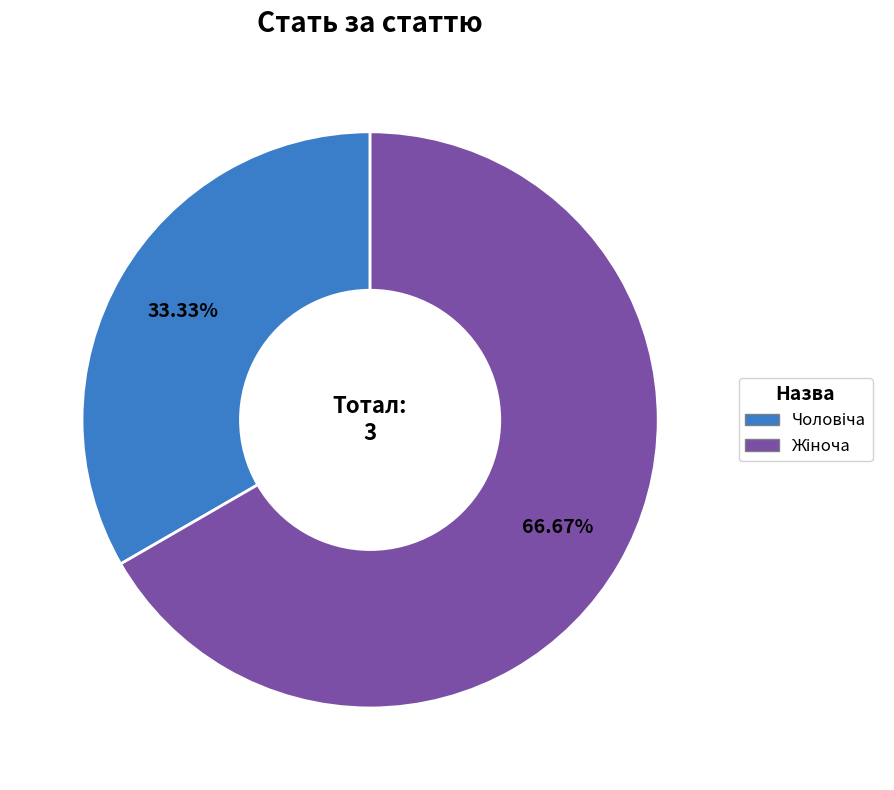

Is there a majority slice in this chart?

Yes